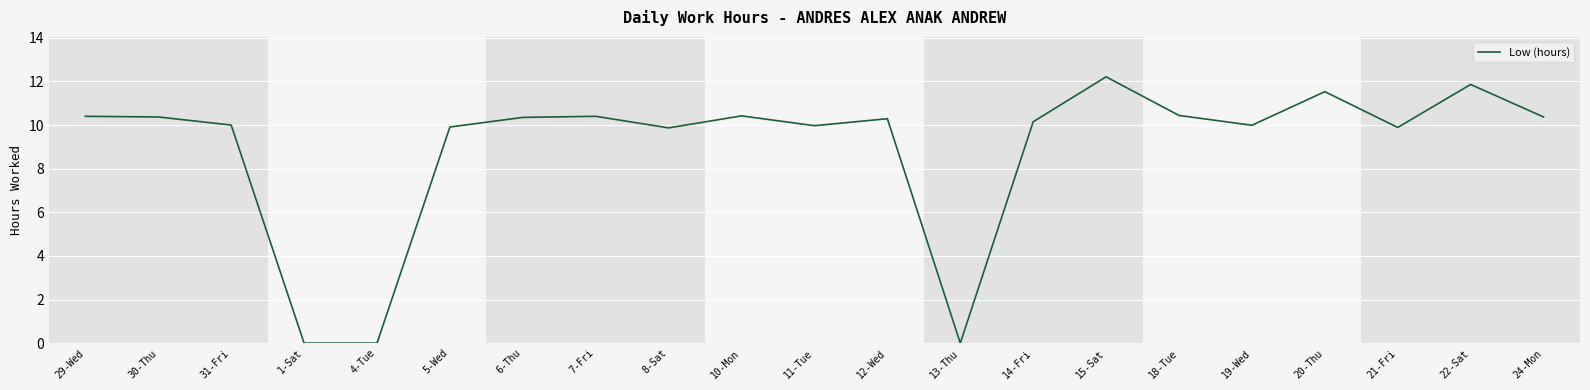

What is the change in value from 4-Tue to 15-Sat?

+12.2